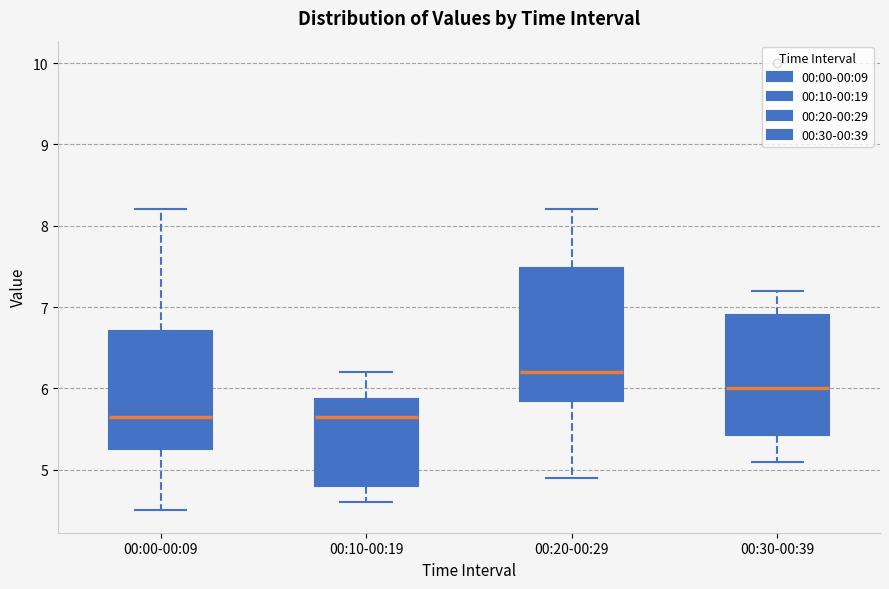

Where is the upper edge of the box for 00:20-00:29 on the y-axis? The values are not printed on the chart, so give them approximately, as read against the axis.

7.5